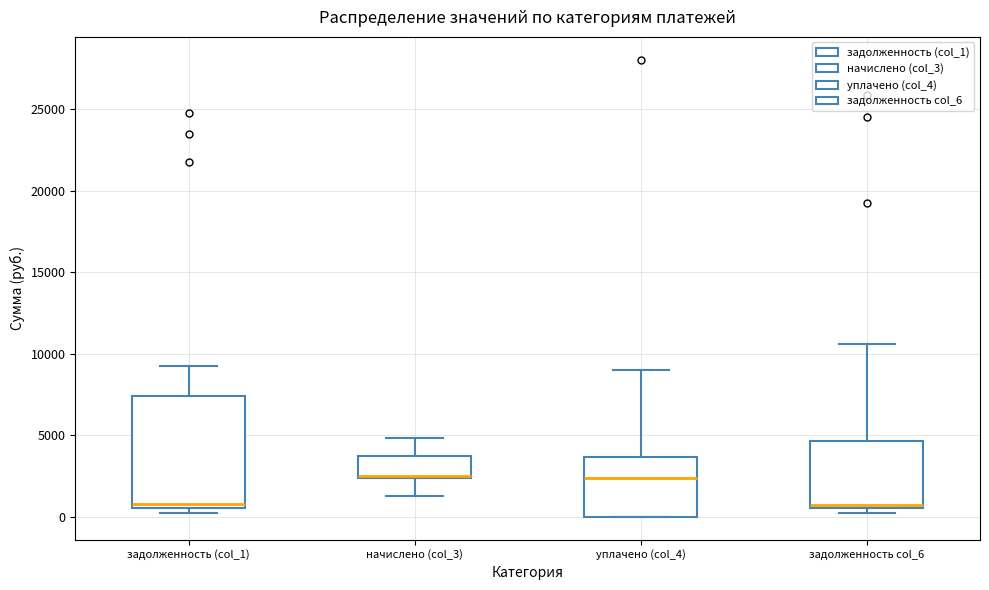

Where does the upper whisker of the box for задолженность col_6 end on the y-axis? The values are not printed on the chart, so give them approximately, as read against the axis.

10500